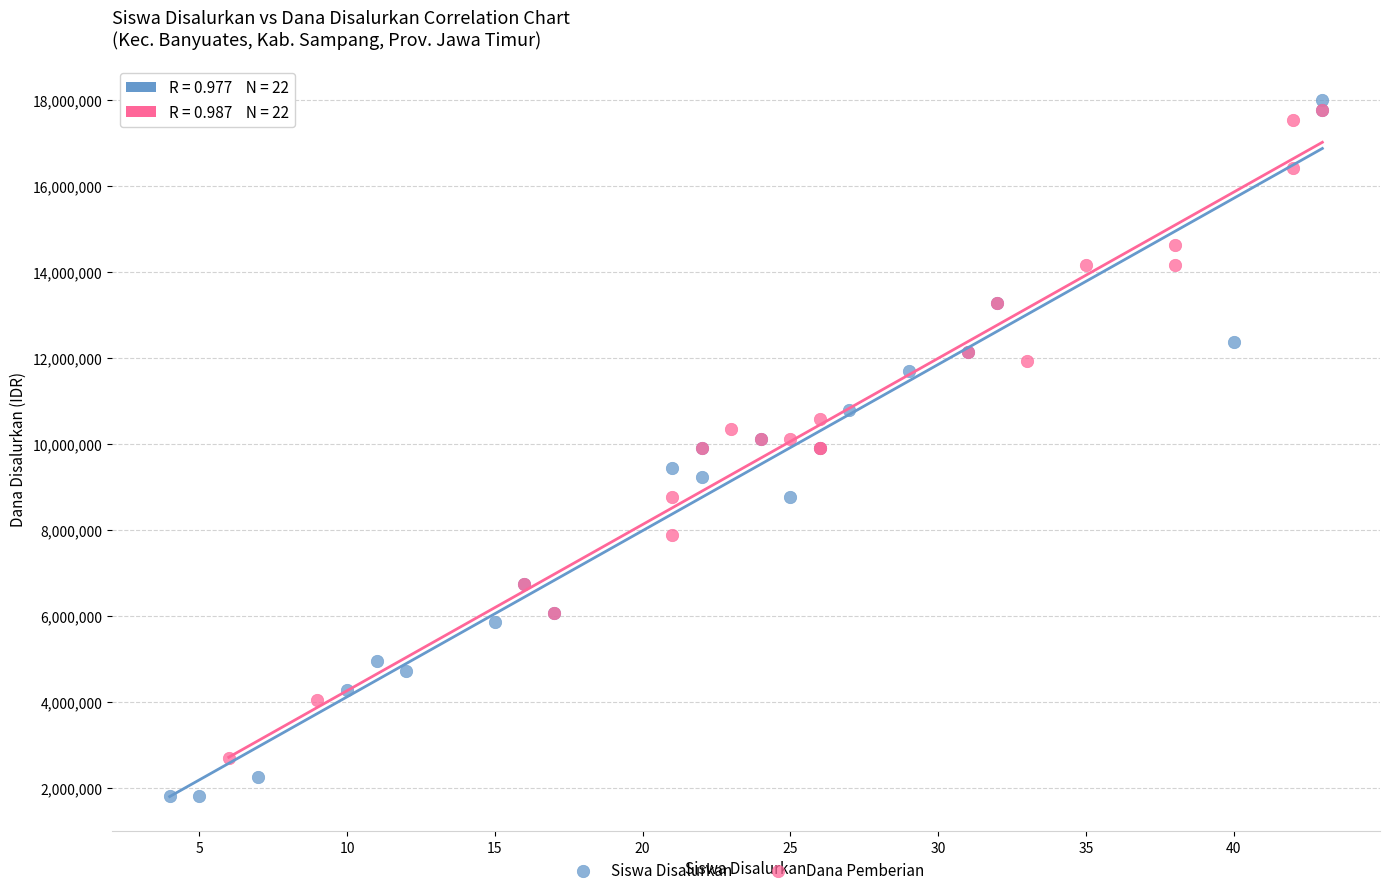

Which series has the largest Y range (max minus min)?

Siswa Disalurkan